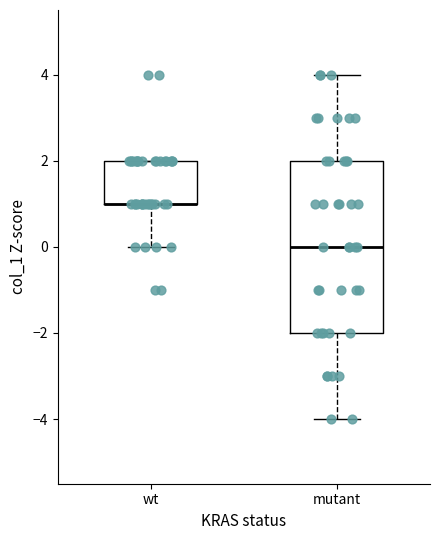

Comparing the boxes themselves (not the whiskers), which one is the tallest?

mutant